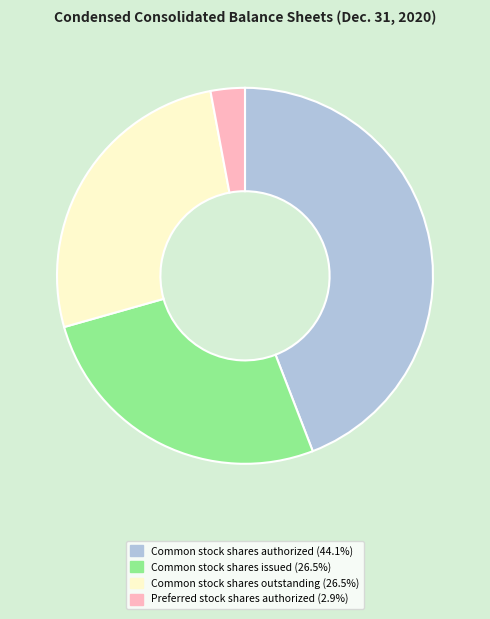

Does any single category account for the majority?

No